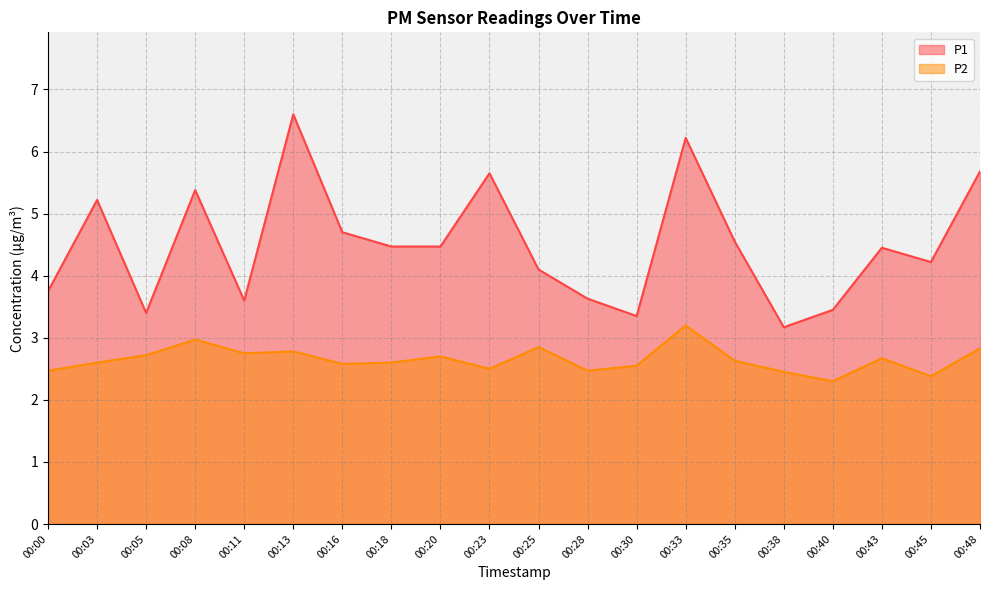

Which series changed the most between 00:25 and 00:33?

P1